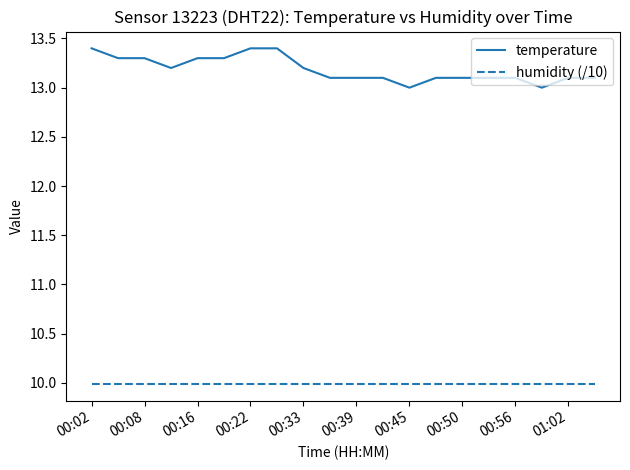

What is the greatest value displayed?

13.4